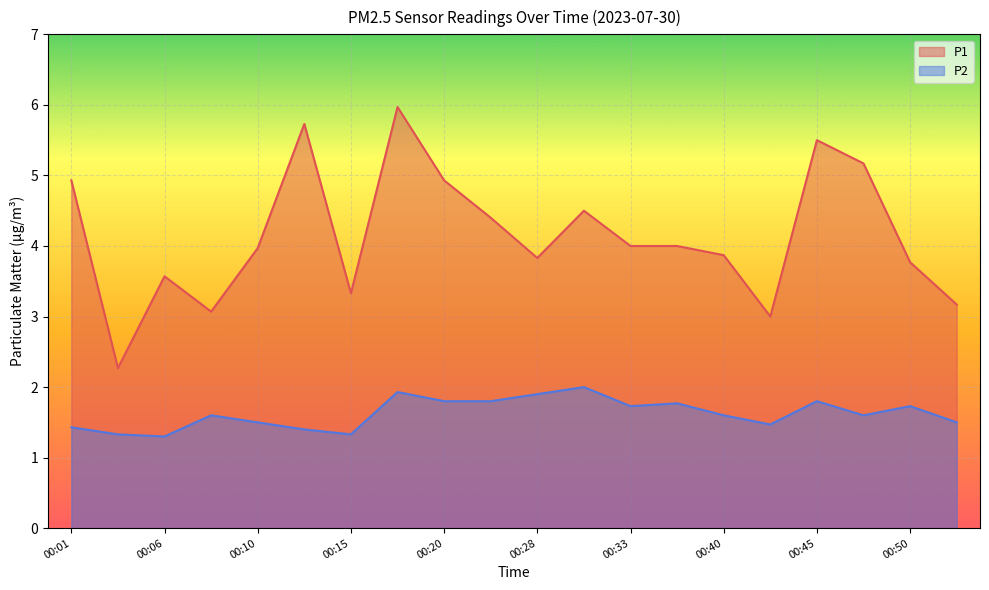

What is the approximate value of P2 at 00:43?

1.5